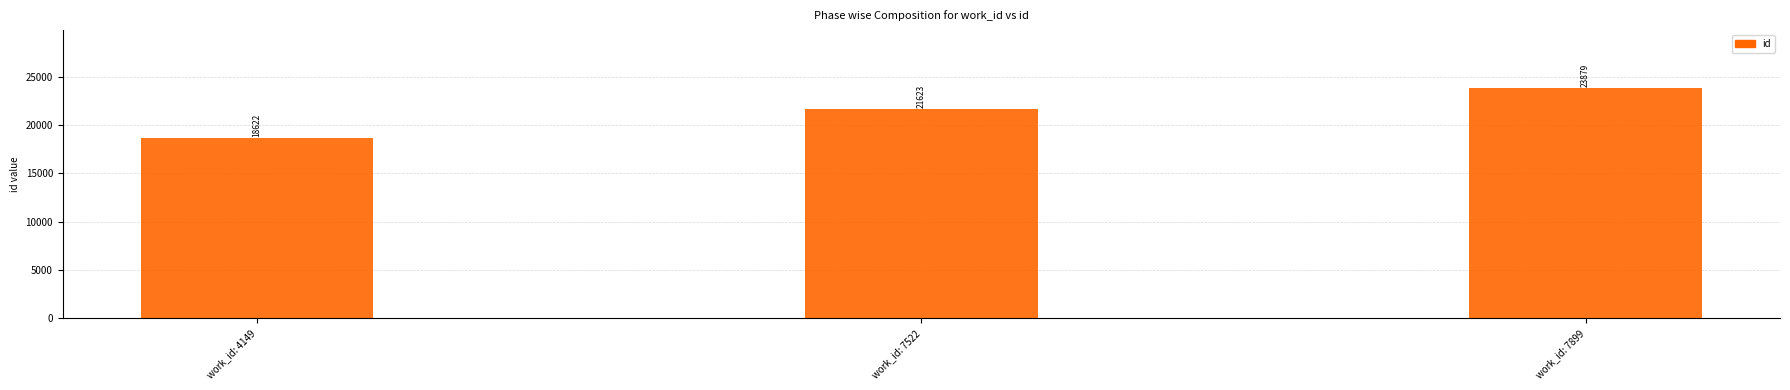

What is the sum of all values?

64124